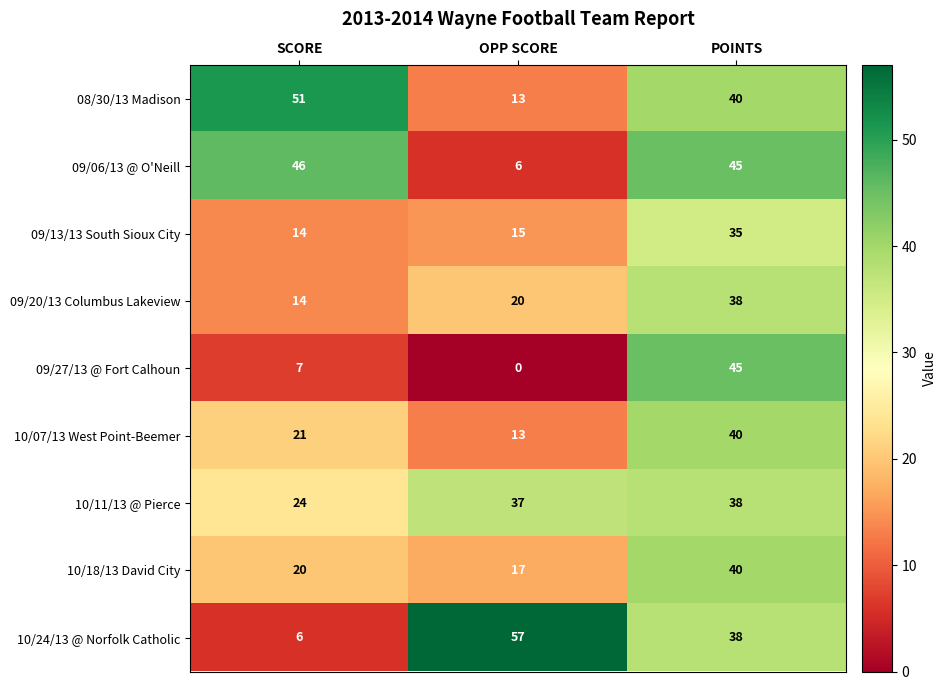

Which series has the largest range (max minus min)?

10/24/13 @ Norfolk Catholic